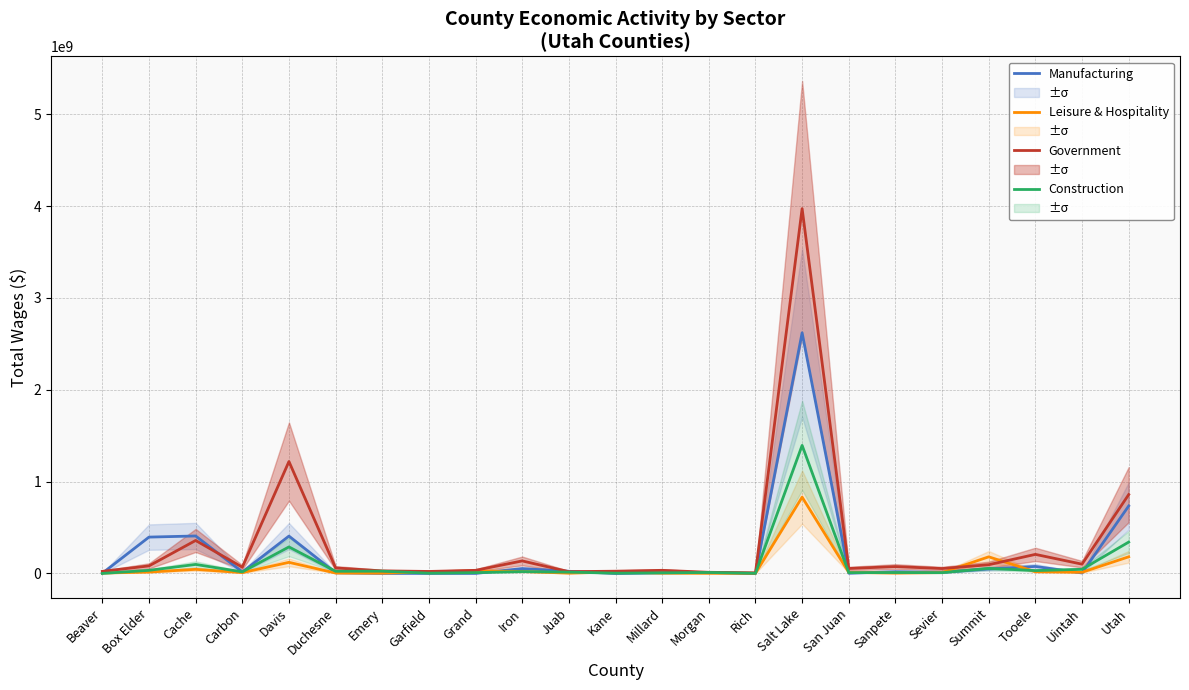

What is the greatest value displayed?

3972482038